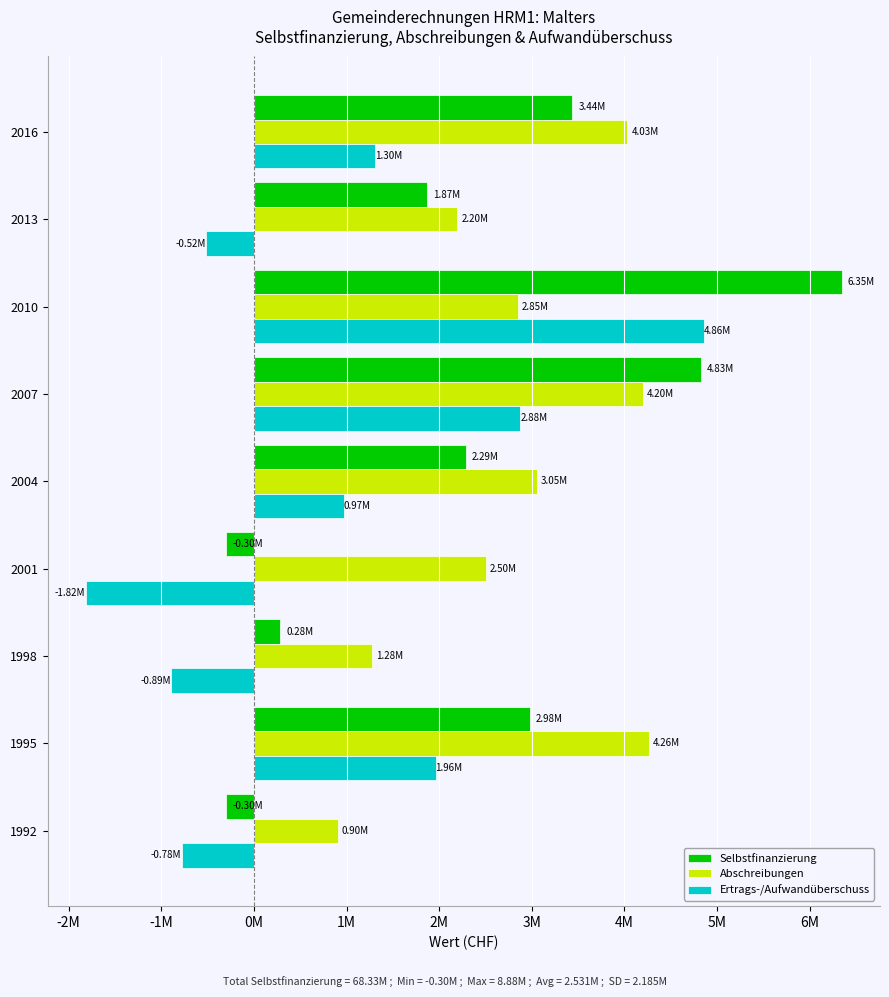

What are all the series names shown in the legend?

Selbstfinanzierung, Abschreibungen, Ertrags-/Aufwandüberschuss